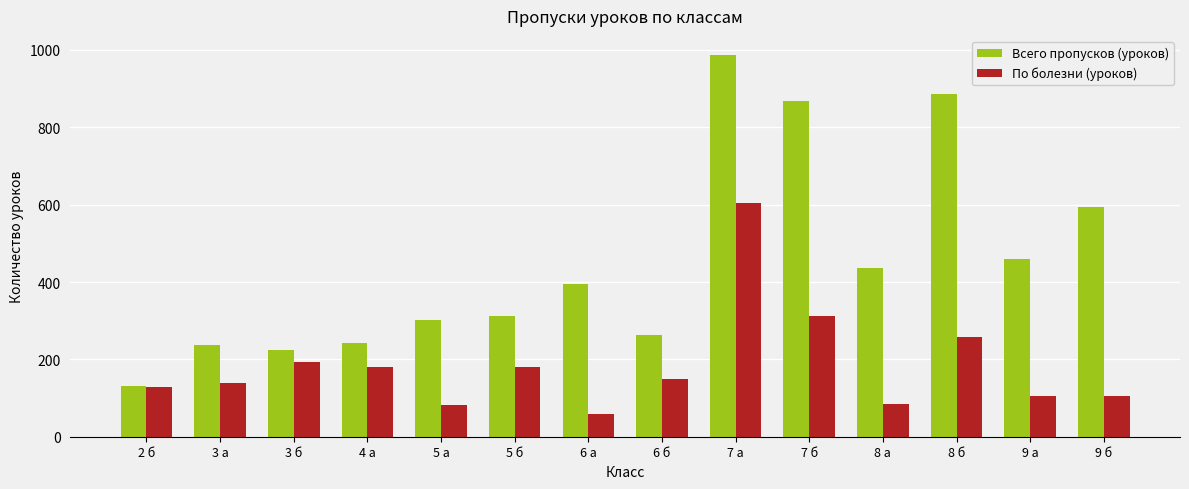

Rank the series by their maximum value, from lowest to highest.

По болезни (уроков), Всего пропусков (уроков)